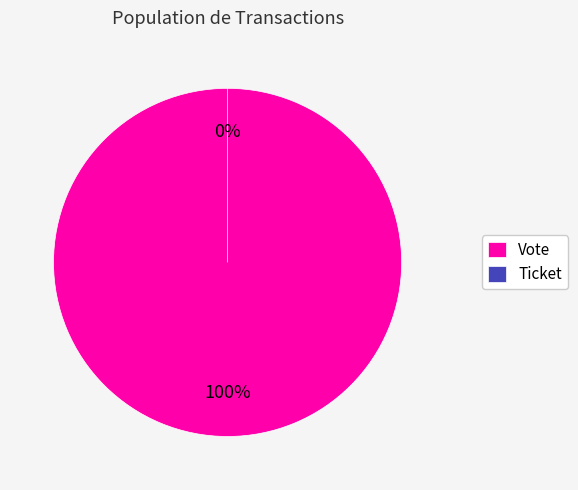

Which category accounts for the majority?

Vote